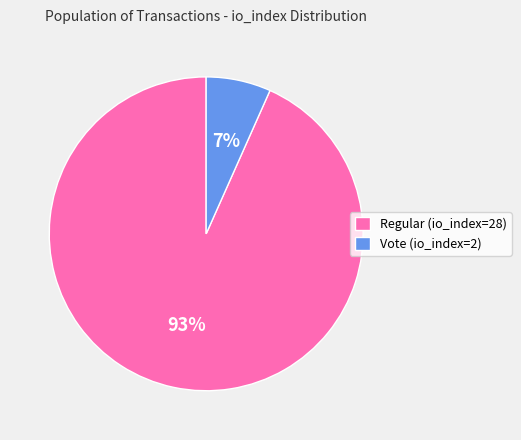

Is there any slice that represents more than half of the pie?

Yes